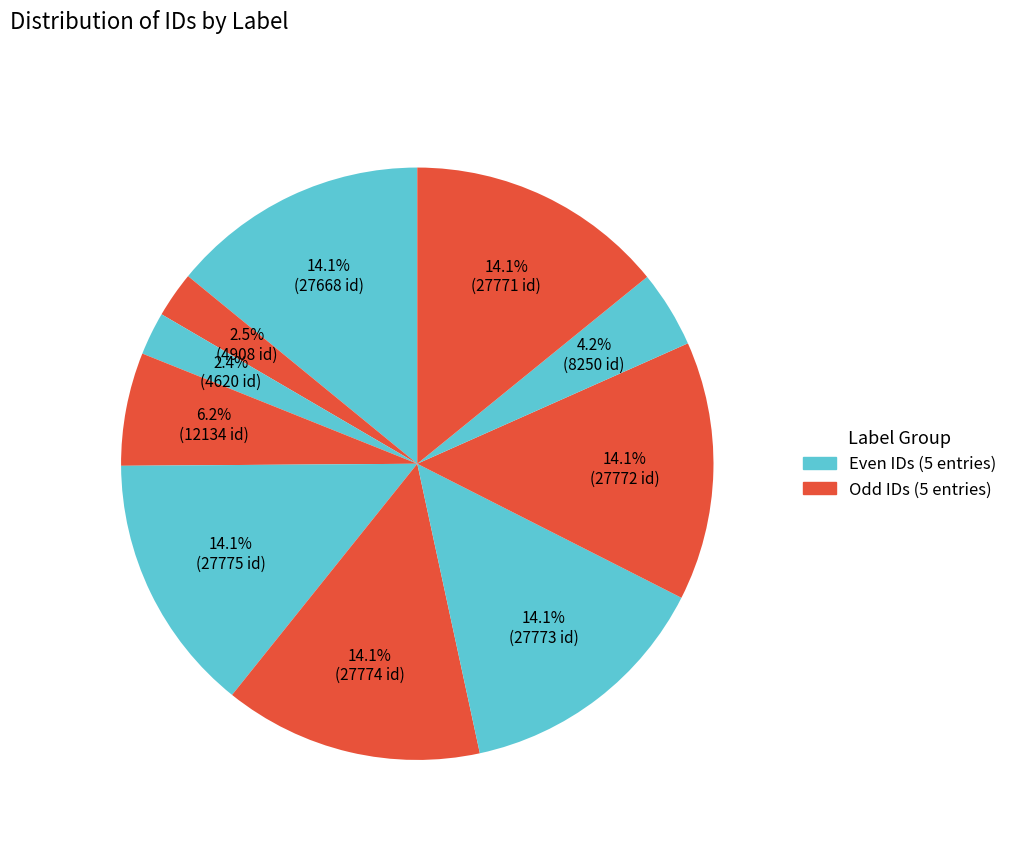

How many slices are in this pie chart?

10